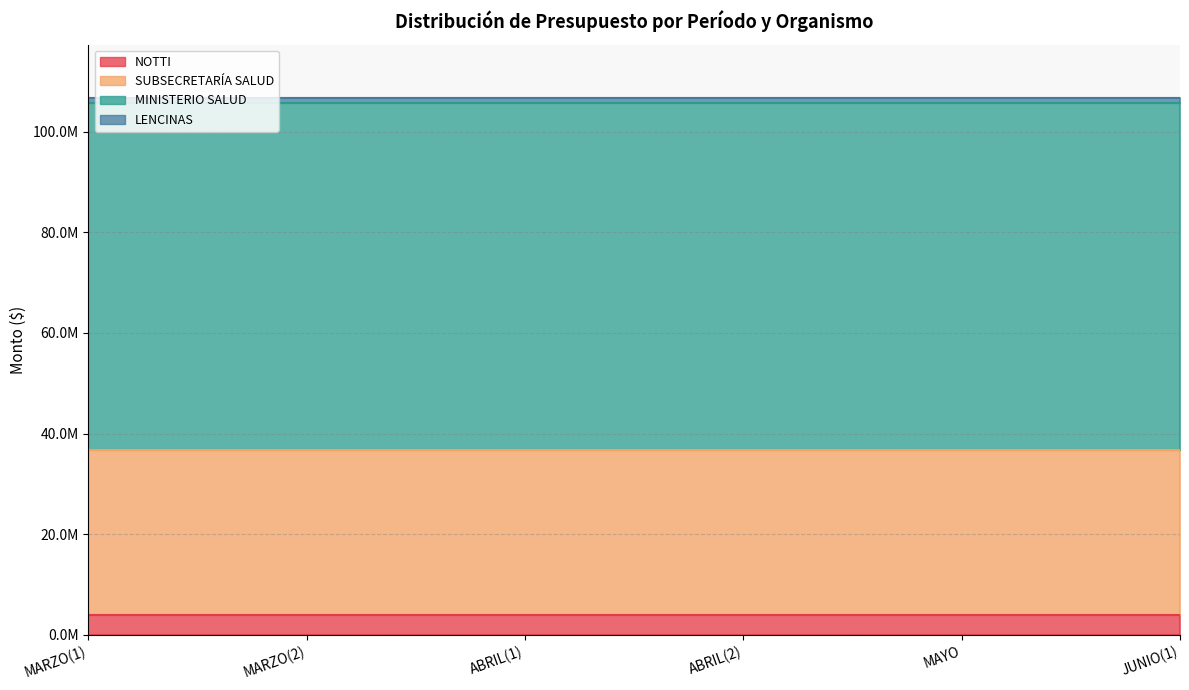

What is the average value of the NOTTI series?

3821262